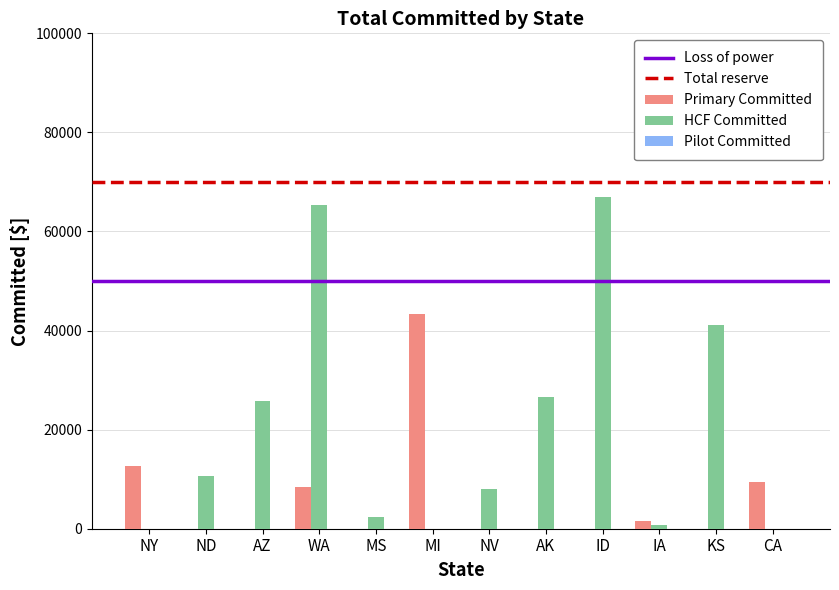

What is the difference between the Primary Committed values at CA and MI?

33920.3